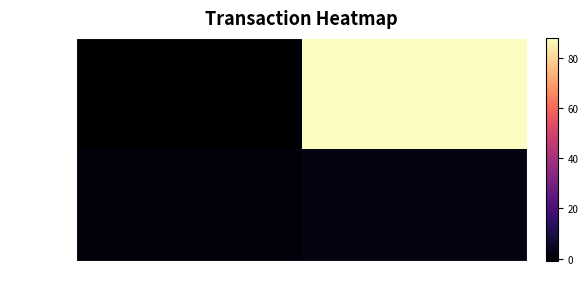

How many data points does each series have?

2